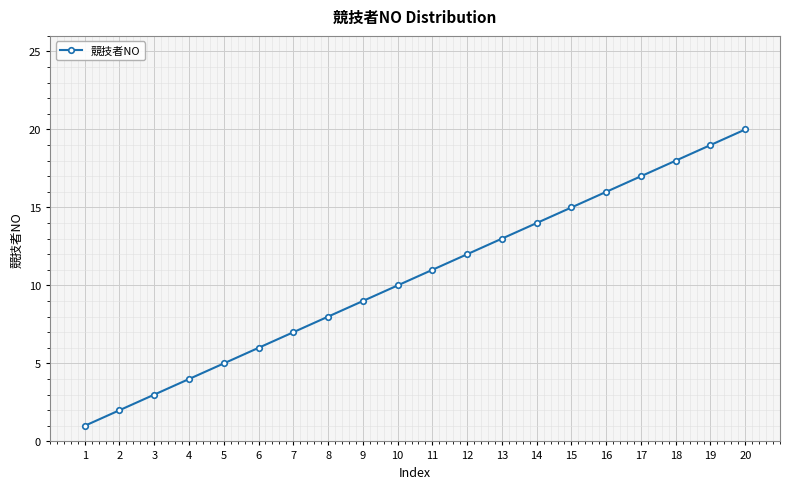

List the labels in order of value, smallest first.

1, 2, 3, 4, 5, 6, 7, 8, 9, 10, 11, 12, 13, 14, 15, 16, 17, 18, 19, 20